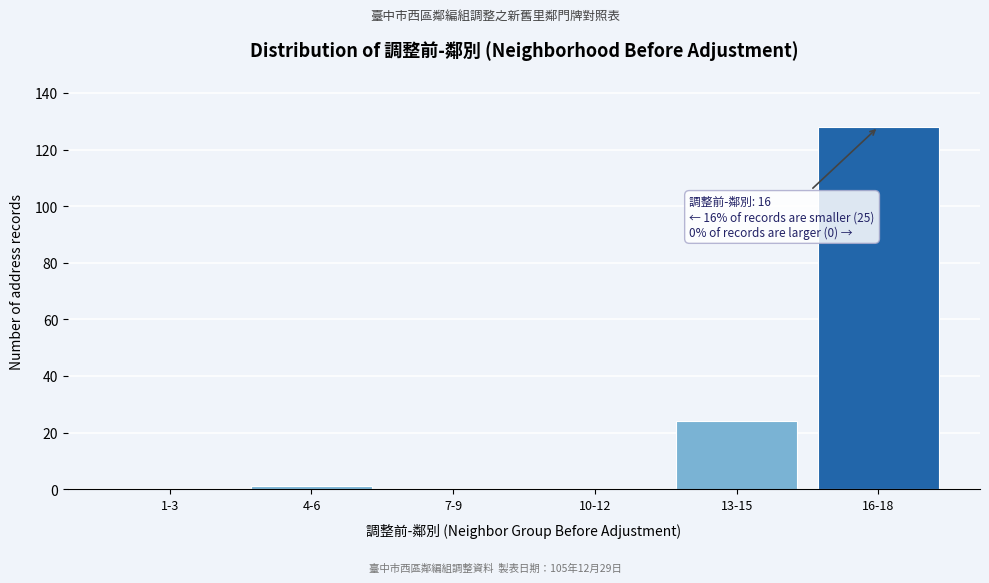

Reading right to left, list all the values displayed in this chart.

16-18=128	13-15=24	10-12=0	7-9=0	4-6=1	1-3=0